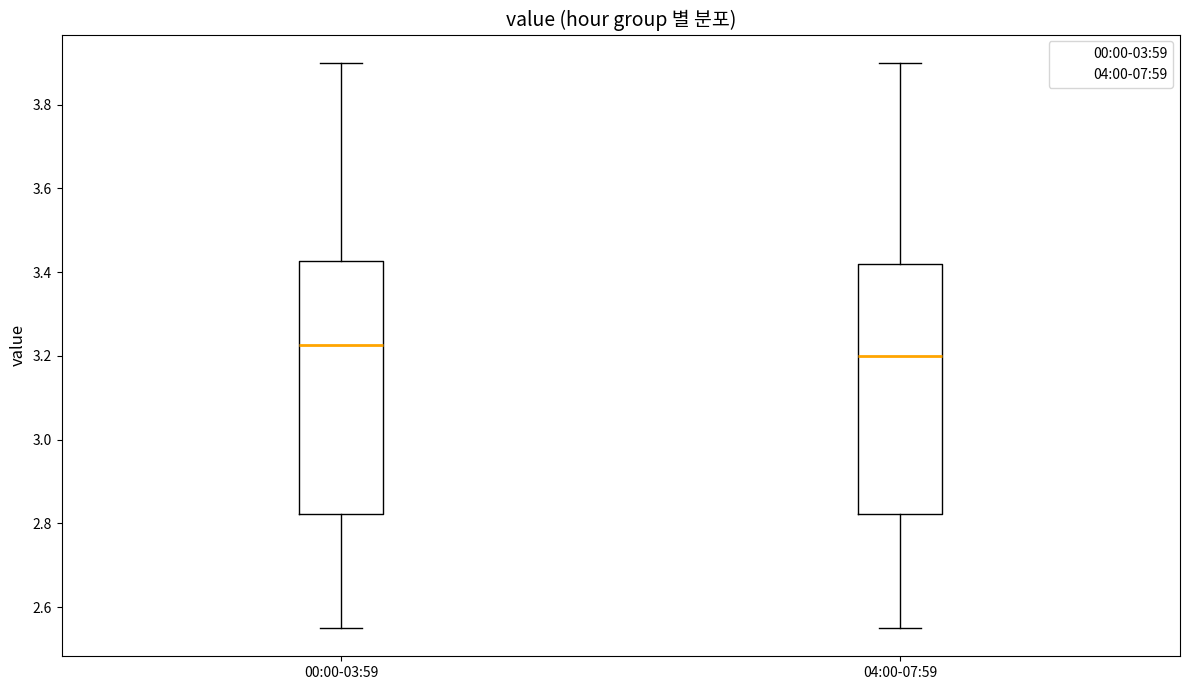

Which box has the lowest median line?

04:00-07:59